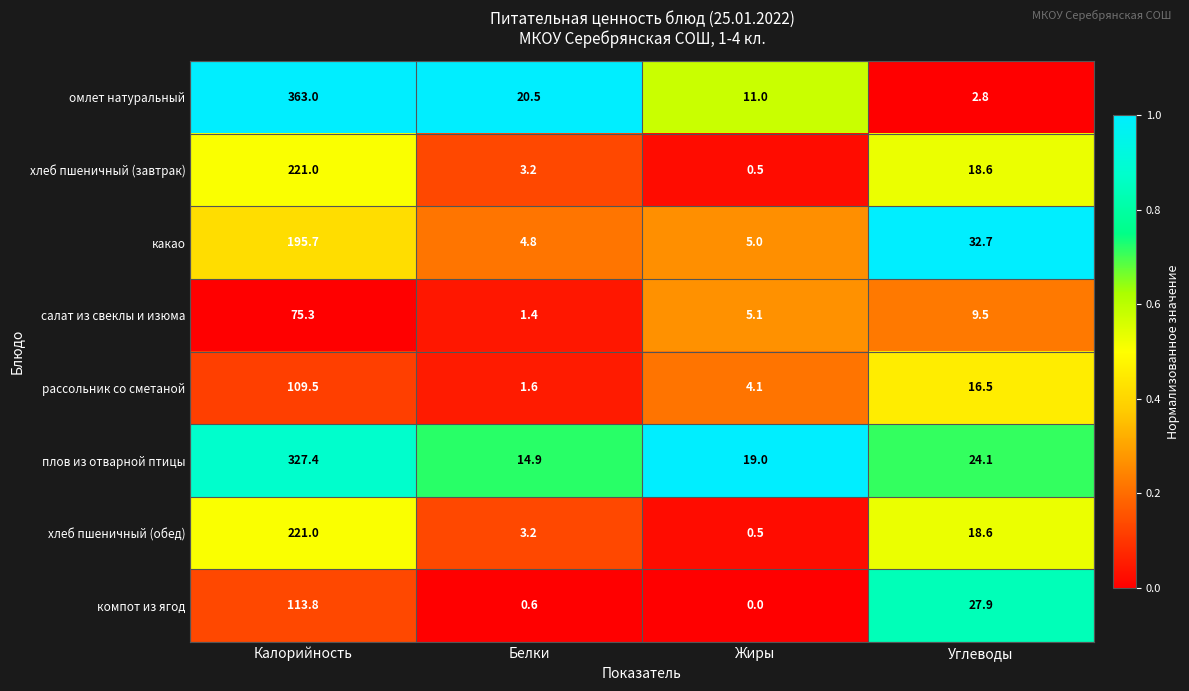

The value of плов из отварной птицы at Углеводы is 35.2. True or false?

False